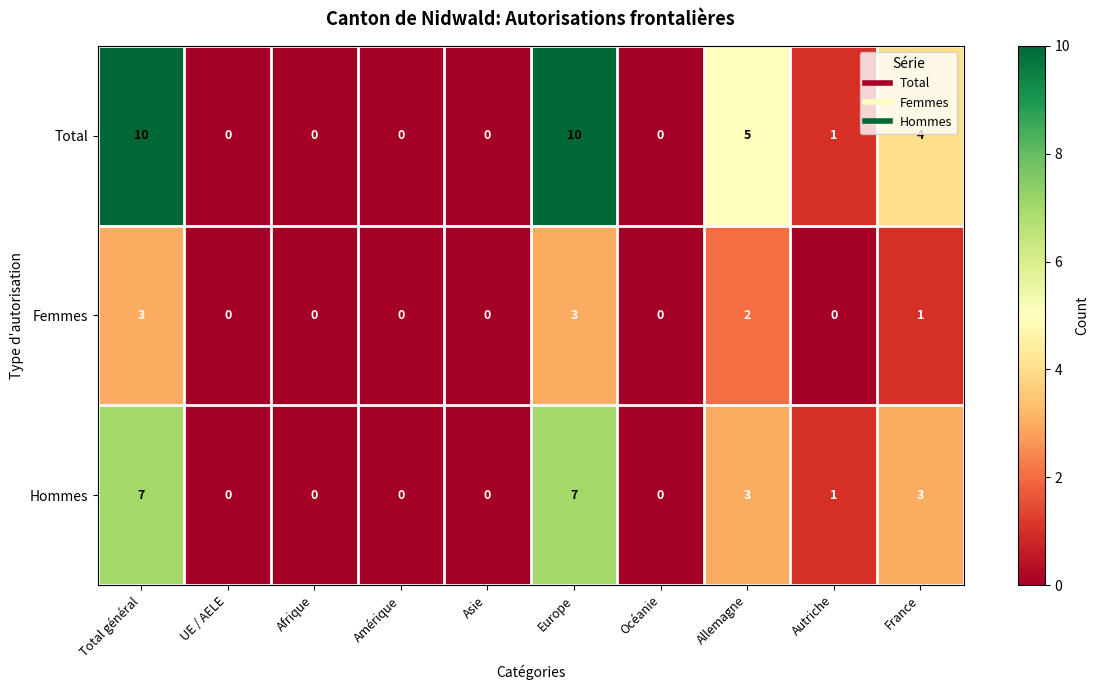

Reading left to right, list all the values displayed in this chart.

Total: Total général=10	UE / AELE=0	Afrique=0	Amérique=0	Asie=0	Europe=10	Océanie=0	Allemagne=5	Autriche=1	France=4
Femmes: Total général=3	UE / AELE=0	Afrique=0	Amérique=0	Asie=0	Europe=3	Océanie=0	Allemagne=2	Autriche=0	France=1
Hommes: Total général=7	UE / AELE=0	Afrique=0	Amérique=0	Asie=0	Europe=7	Océanie=0	Allemagne=3	Autriche=1	France=3